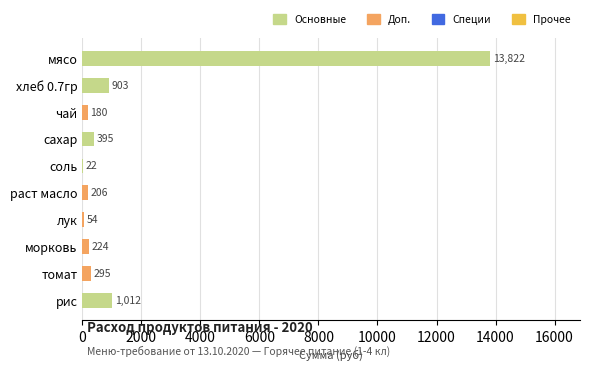

What is the greatest value displayed?

13821.5